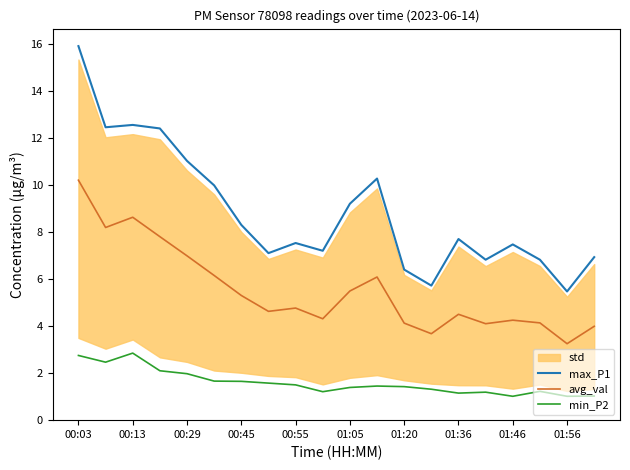

Is the value of min_P2 at 01:46 greater than the value of avg_val at 00:55?

No